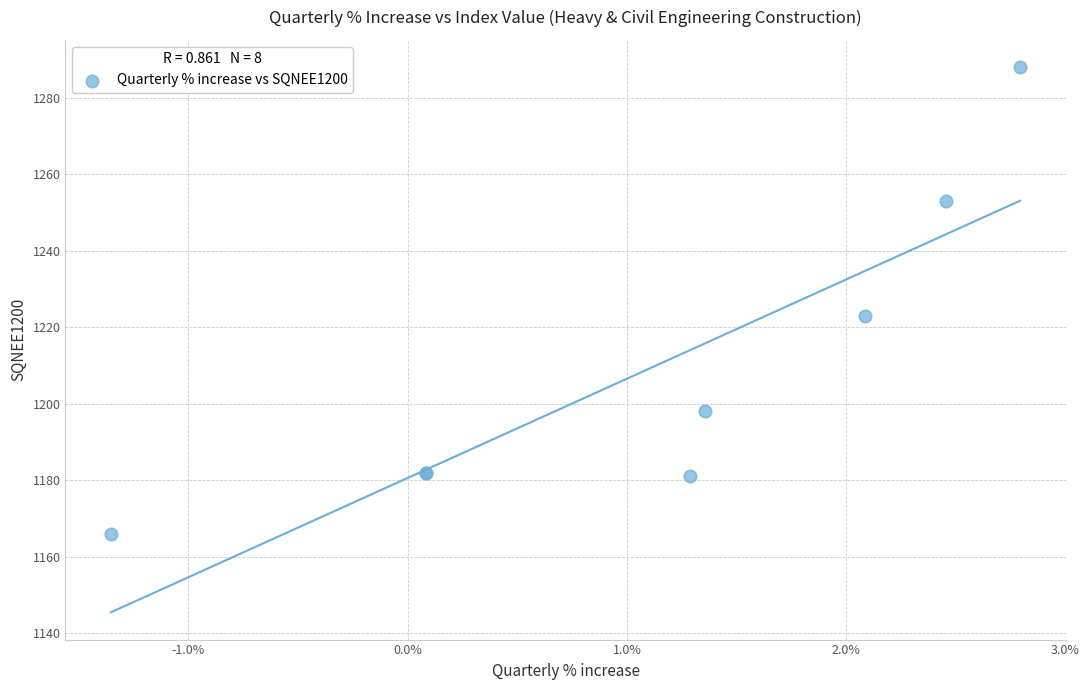

What Y value in the scatter plot is closest to 1227?

1223